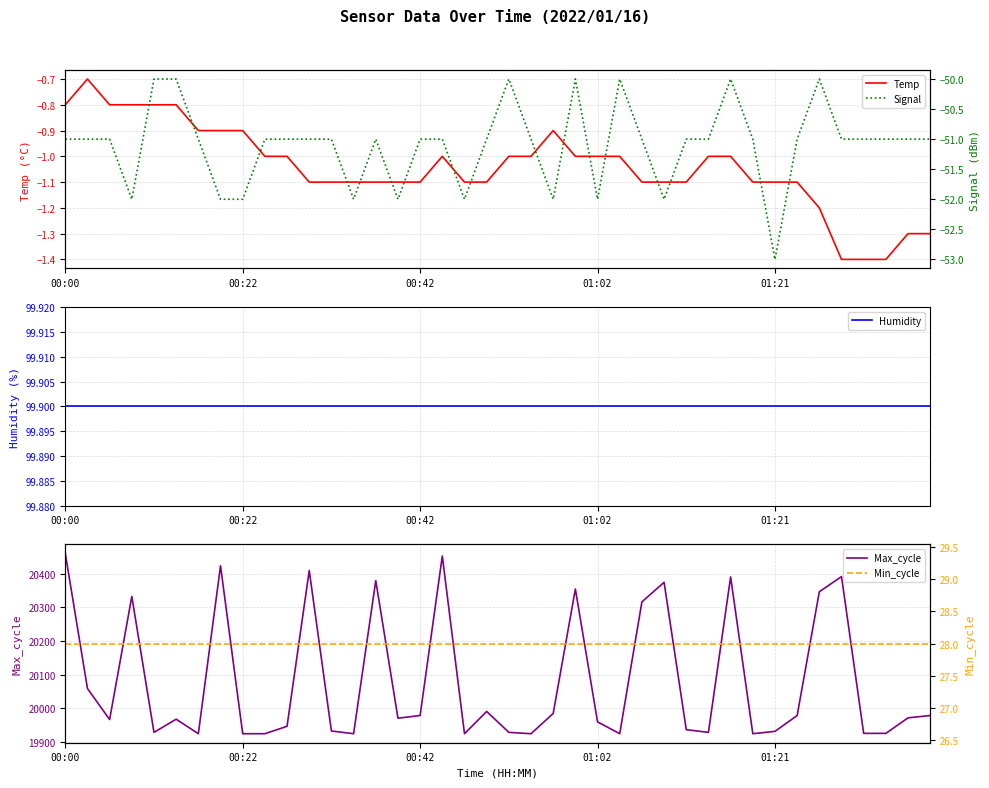

What is the maximum value for Temp?

-0.7